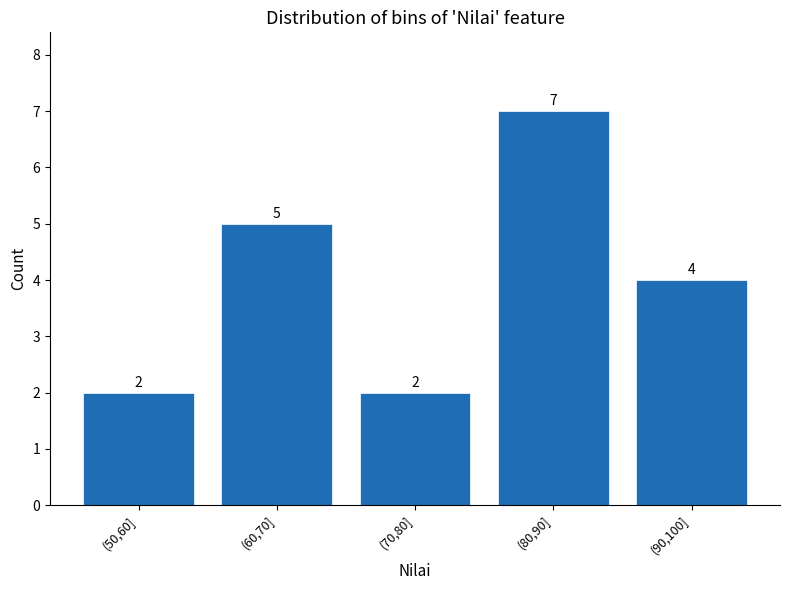

Reading right to left, list all the values displayed in this chart.

(90,100]=4	(80,90]=7	(70,80]=2	(60,70]=5	(50,60]=2